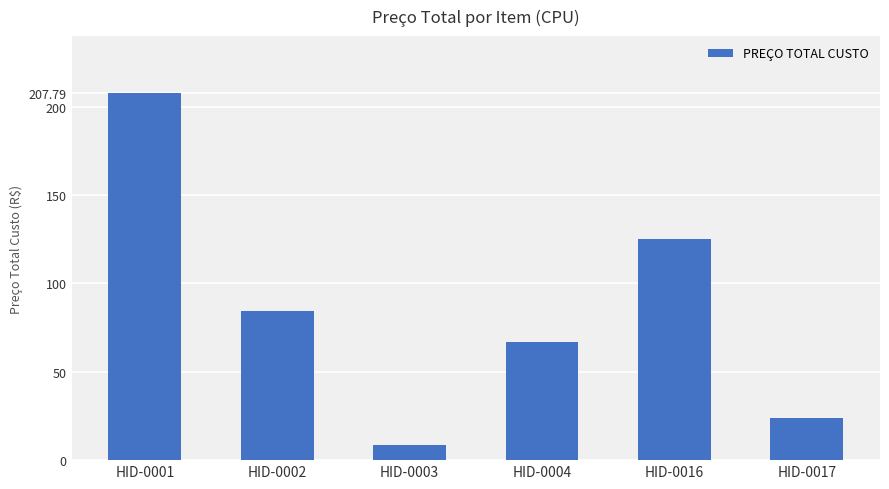

Does the chart contain any negative values?

No